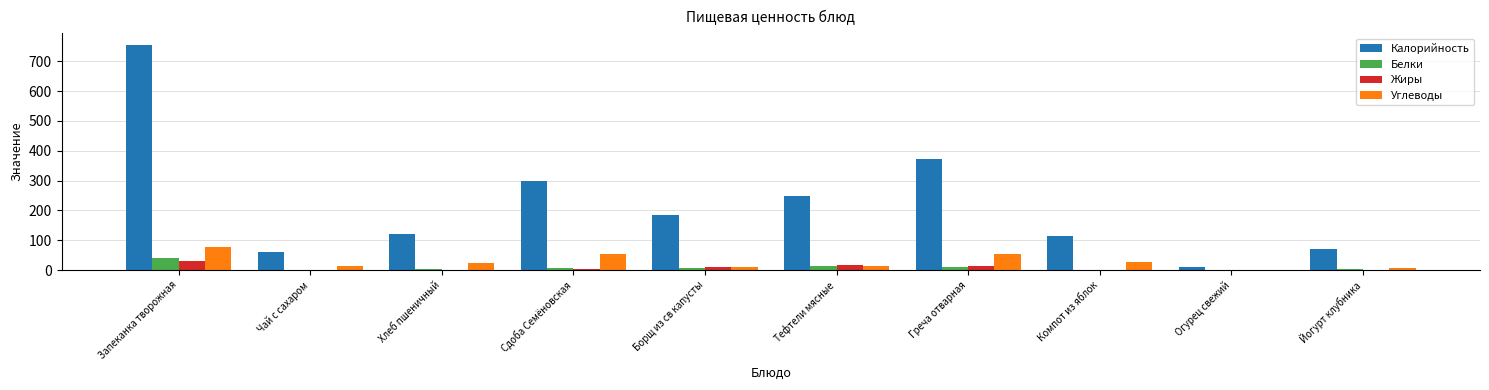

Is it true that Калорийность equals 248.0 at Тефтели мясные?

True